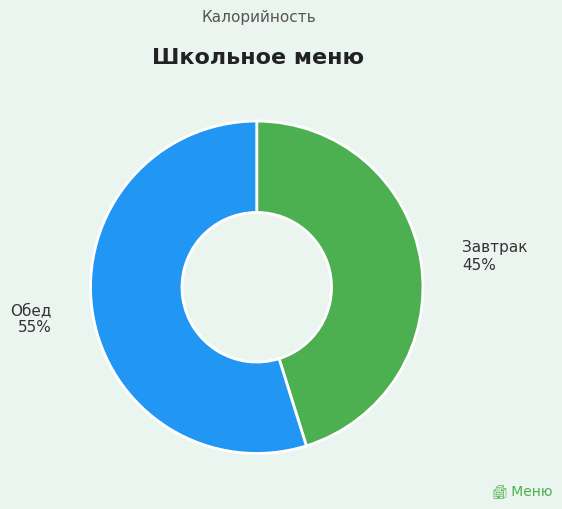

To the nearest percent, what is the average slice percentage?

50%